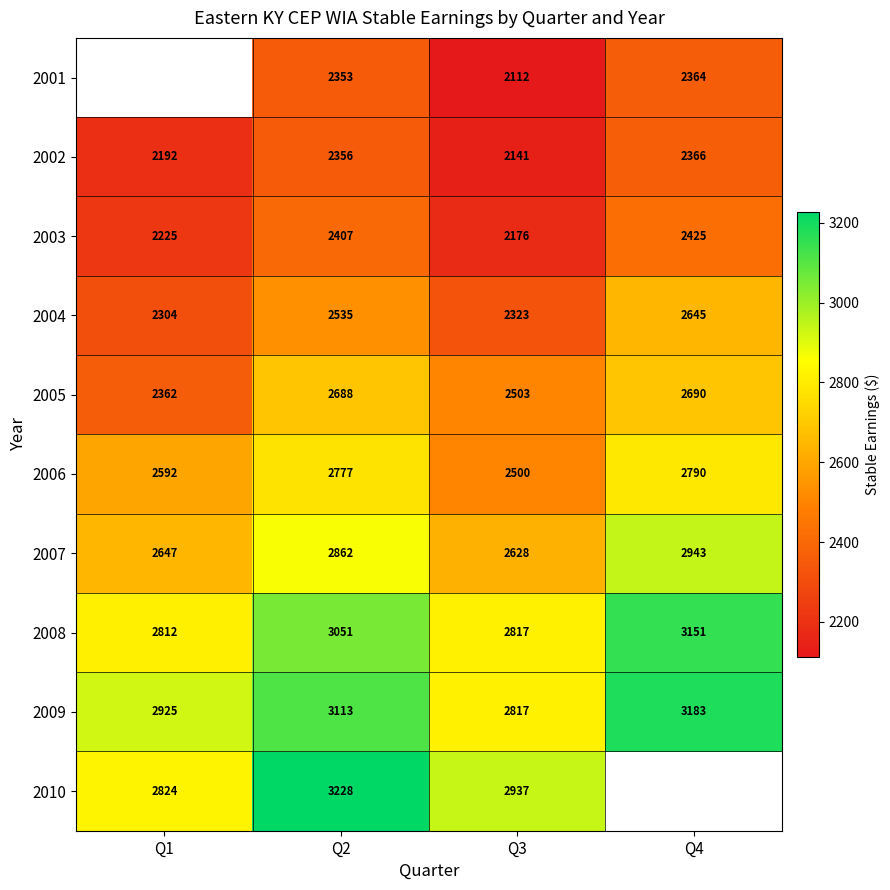

At Q2, list the series in order from largest to smallest.

2010, 2009, 2008, 2007, 2006, 2005, 2004, 2003, 2002, 2001